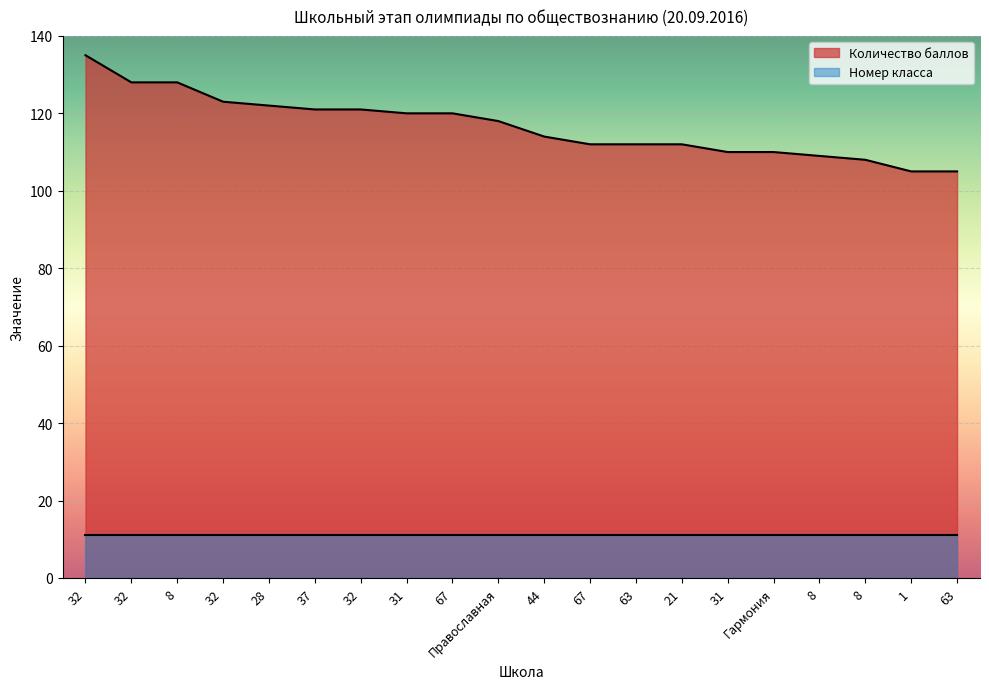

Count the number of data series in this chart.

2